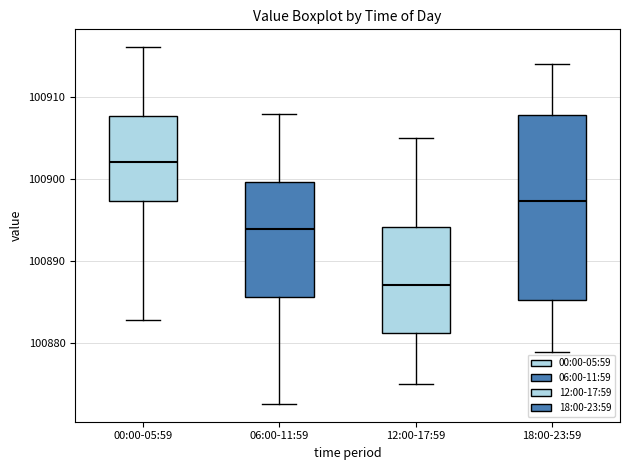

Where is the lower edge of the box for 06:00-11:59 on the y-axis? The values are not printed on the chart, so give them approximately, as read against the axis.

100886